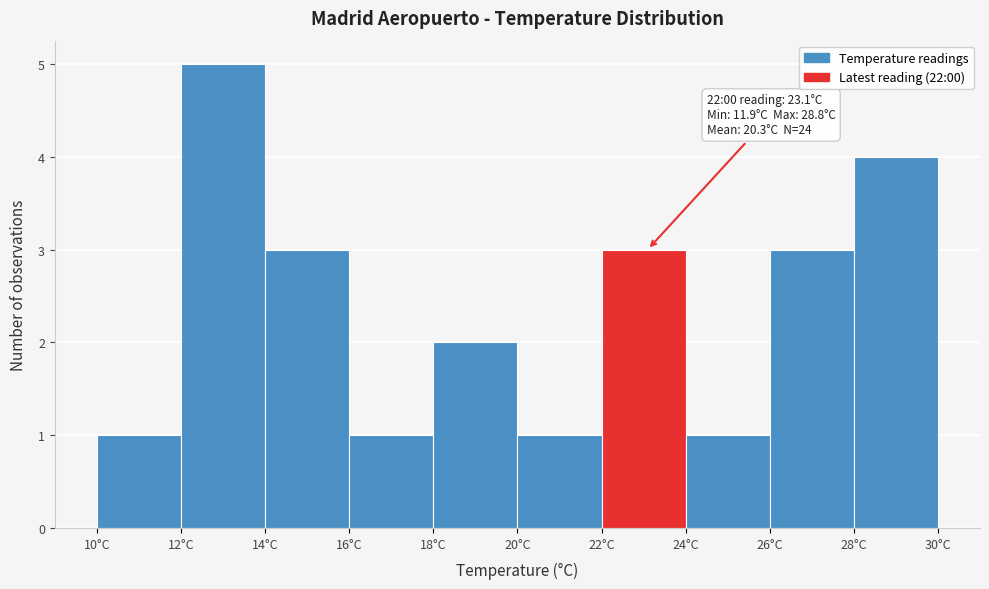

Which range on the x-axis has the tallest bar?

12 to 14